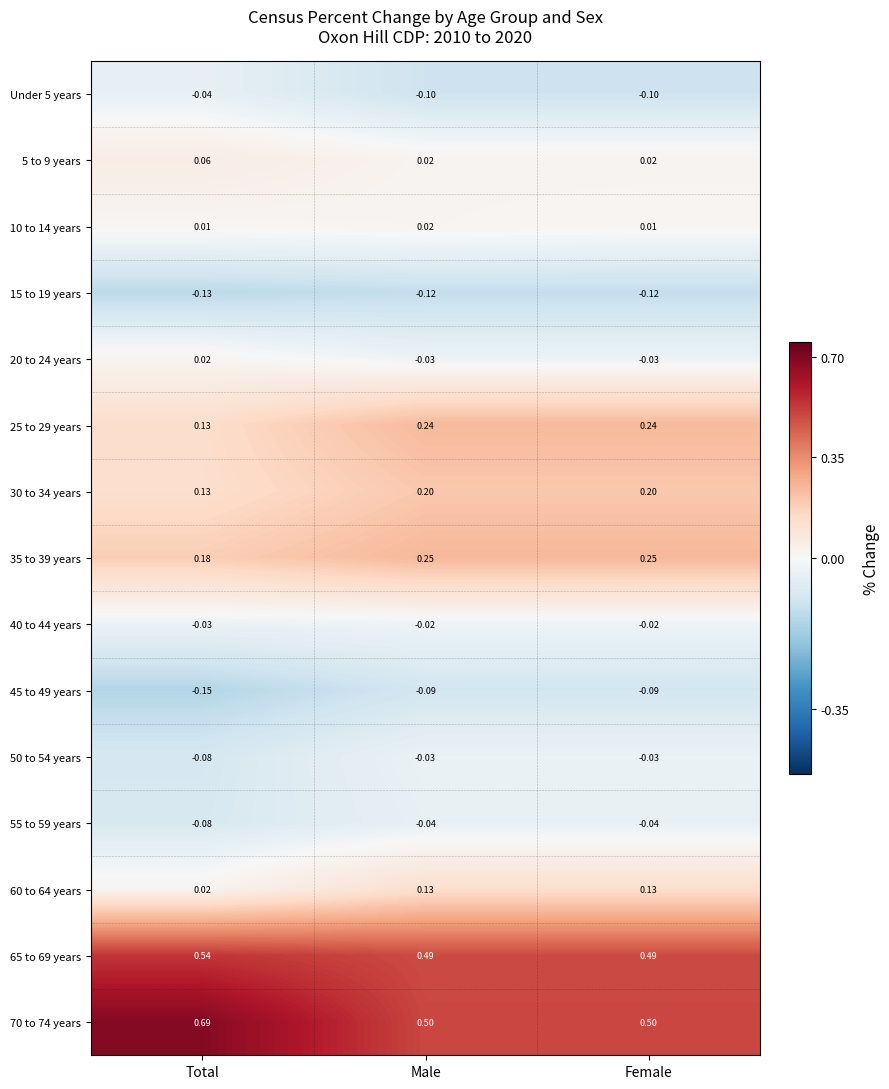

Which series has the largest range (max minus min)?

70 to 74 years